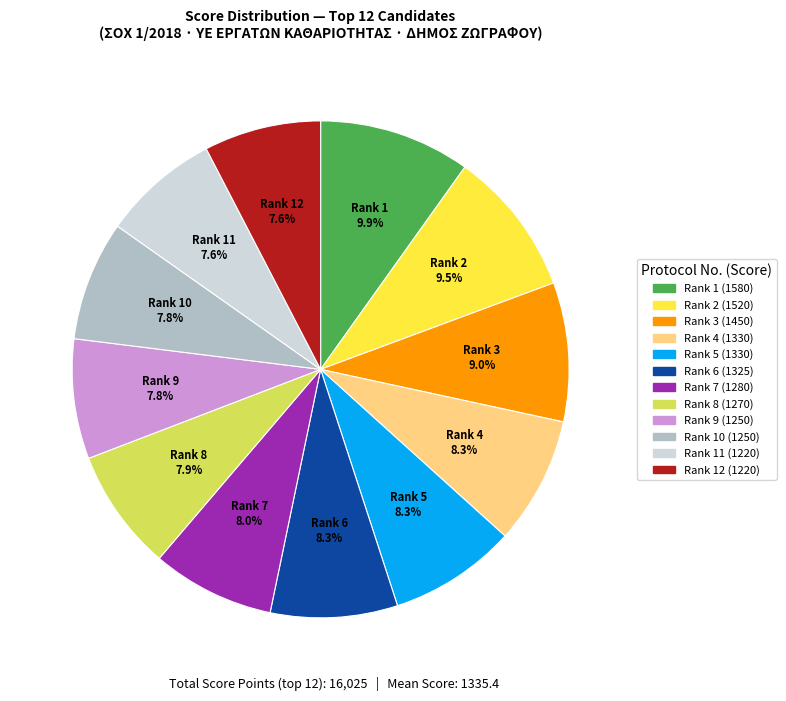

Does any single category account for the majority?

No